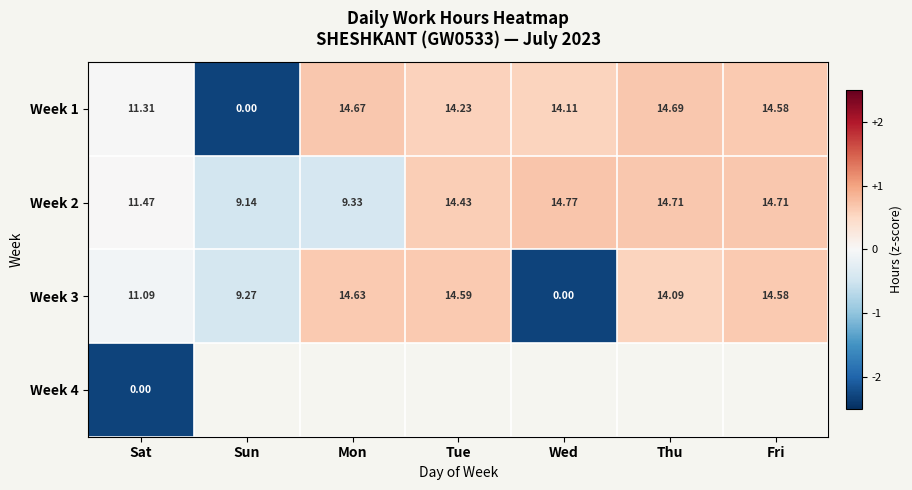

List the labels in order of Week 1 value, smallest first.

Sun, Sat, Wed, Tue, Fri, Mon, Thu